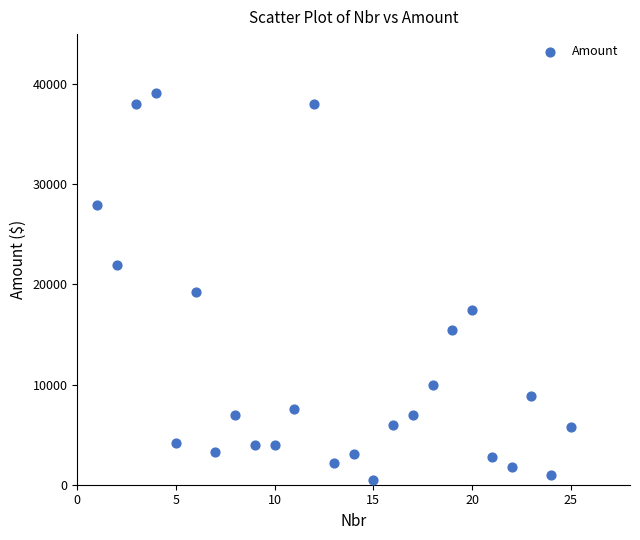

What is the range of X values (max minus min)?

24.0